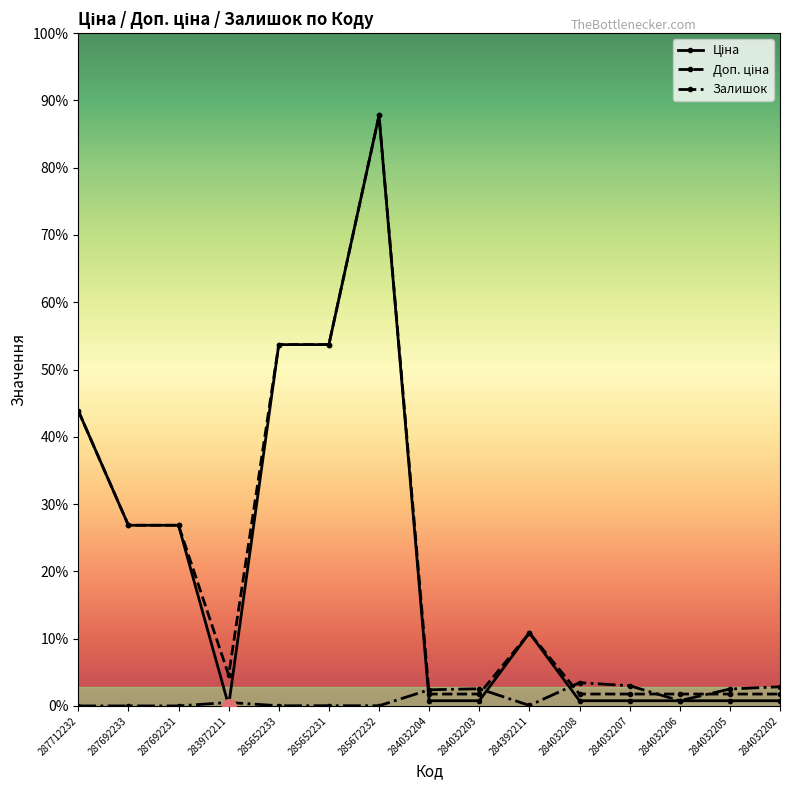

At which label does Доп. ціна first exceed 3205?

287712232